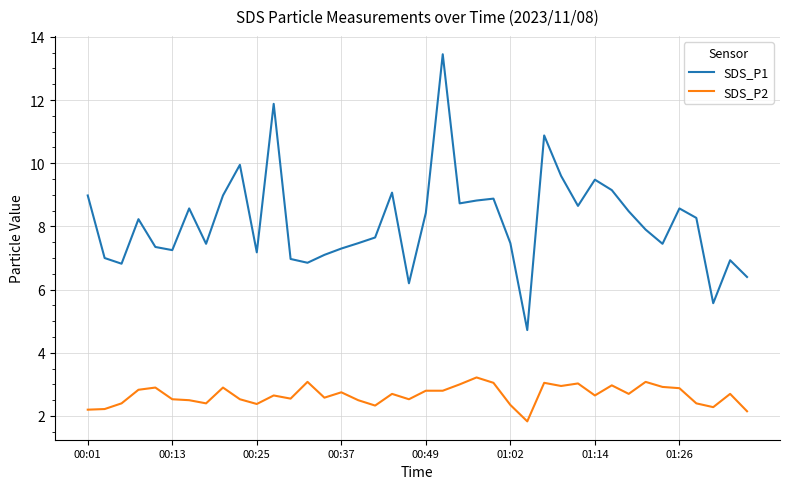

Rank the series by their maximum value, from lowest to highest.

SDS_P2, SDS_P1